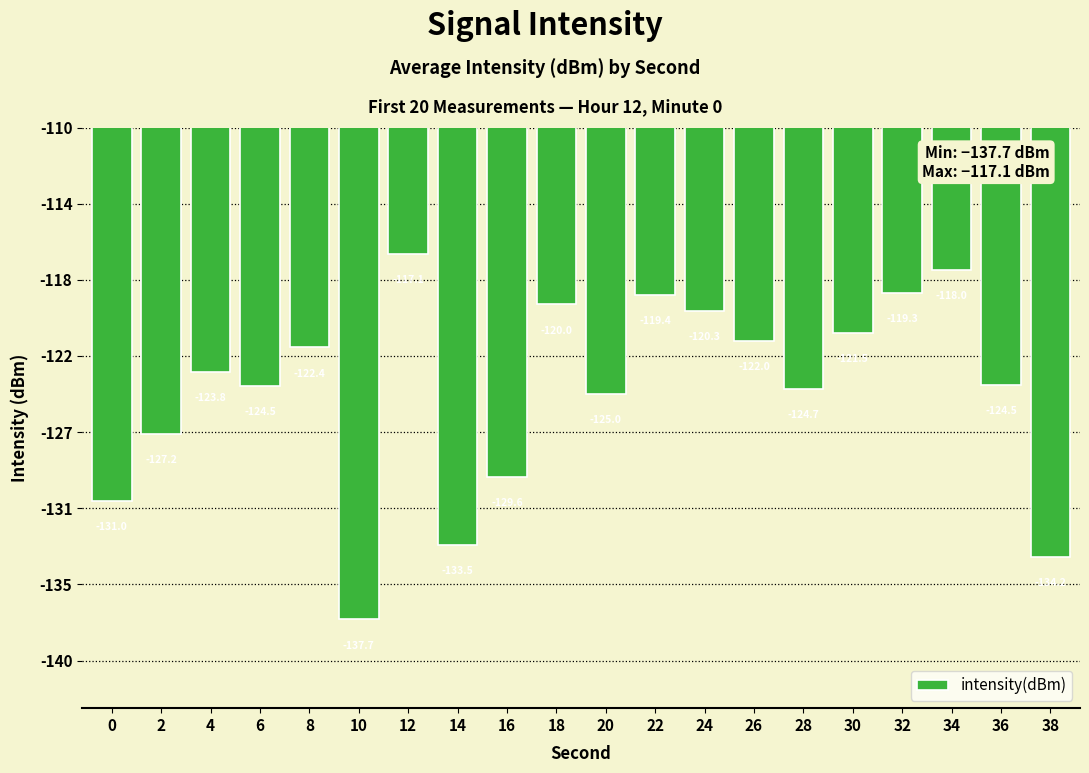

What is the average value?

-124.8